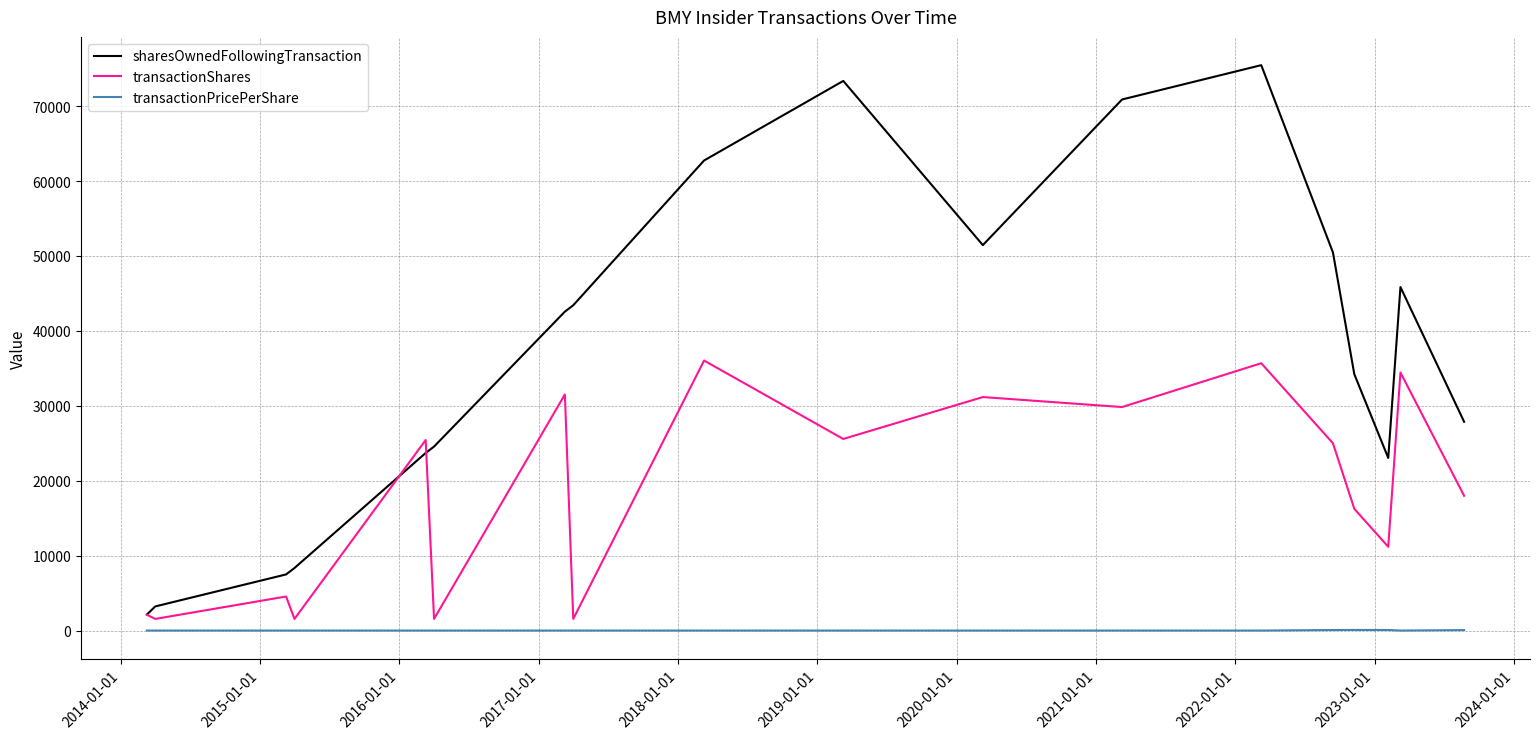

What is the highest value of the sharesOwnedFollowingTransaction series?

75476.0